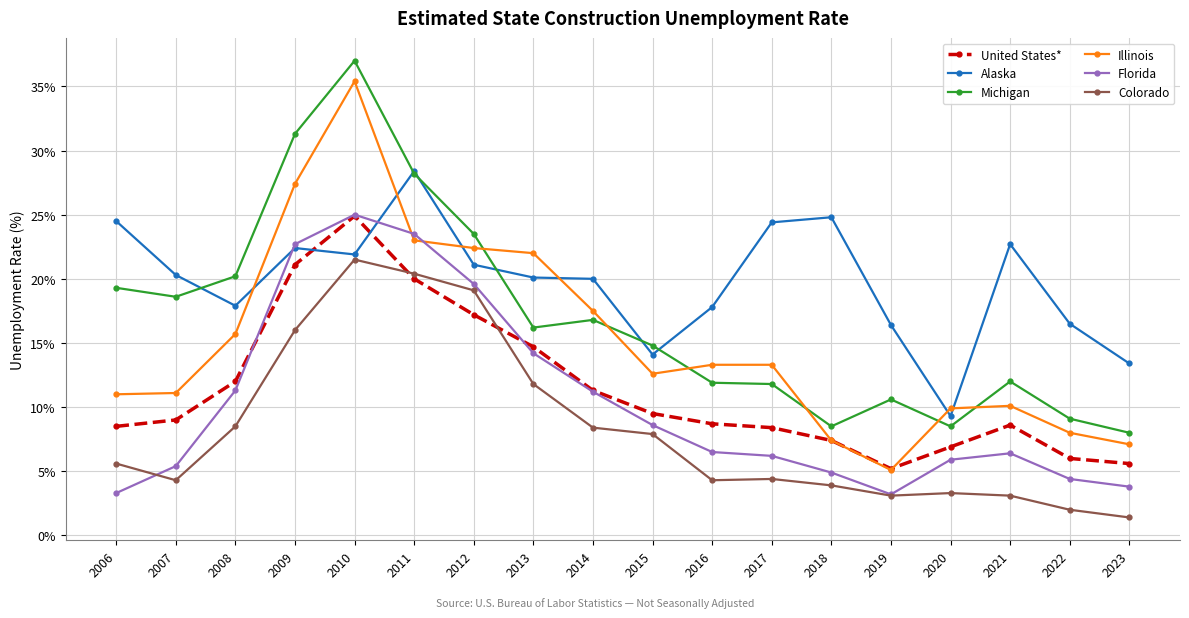

What is the total value across all series at 2018?

56.9